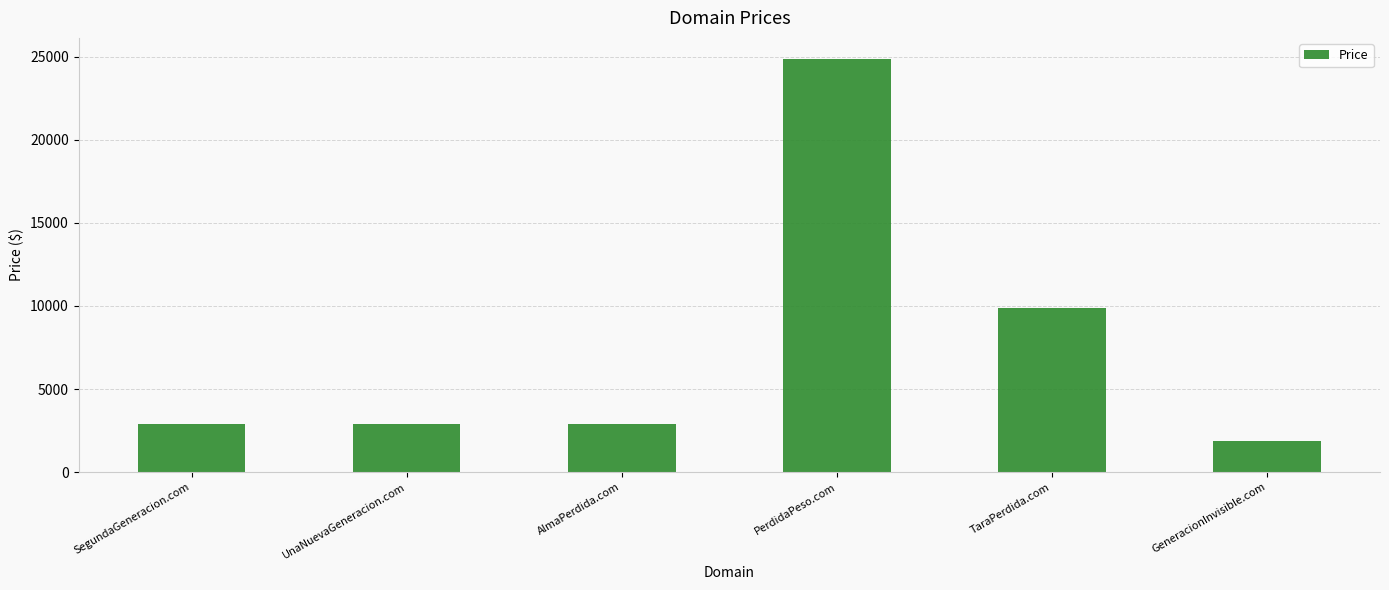

What is the sum of all values?

45328